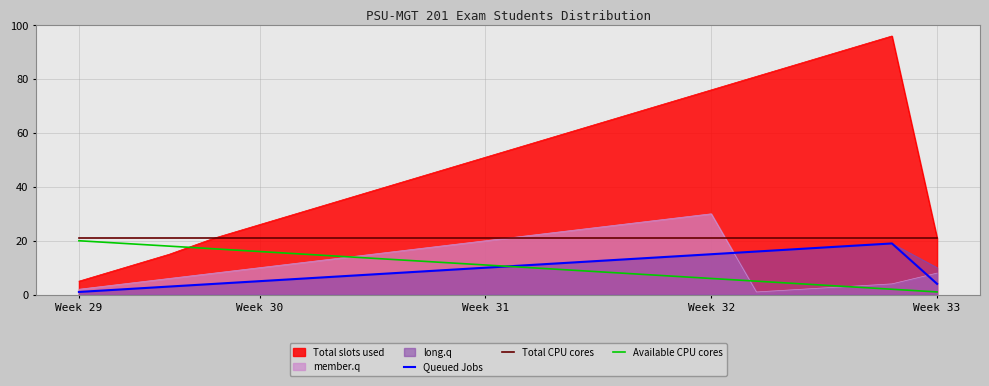

True or false: Available CPU cores has more than 1 interior local peaks.

False